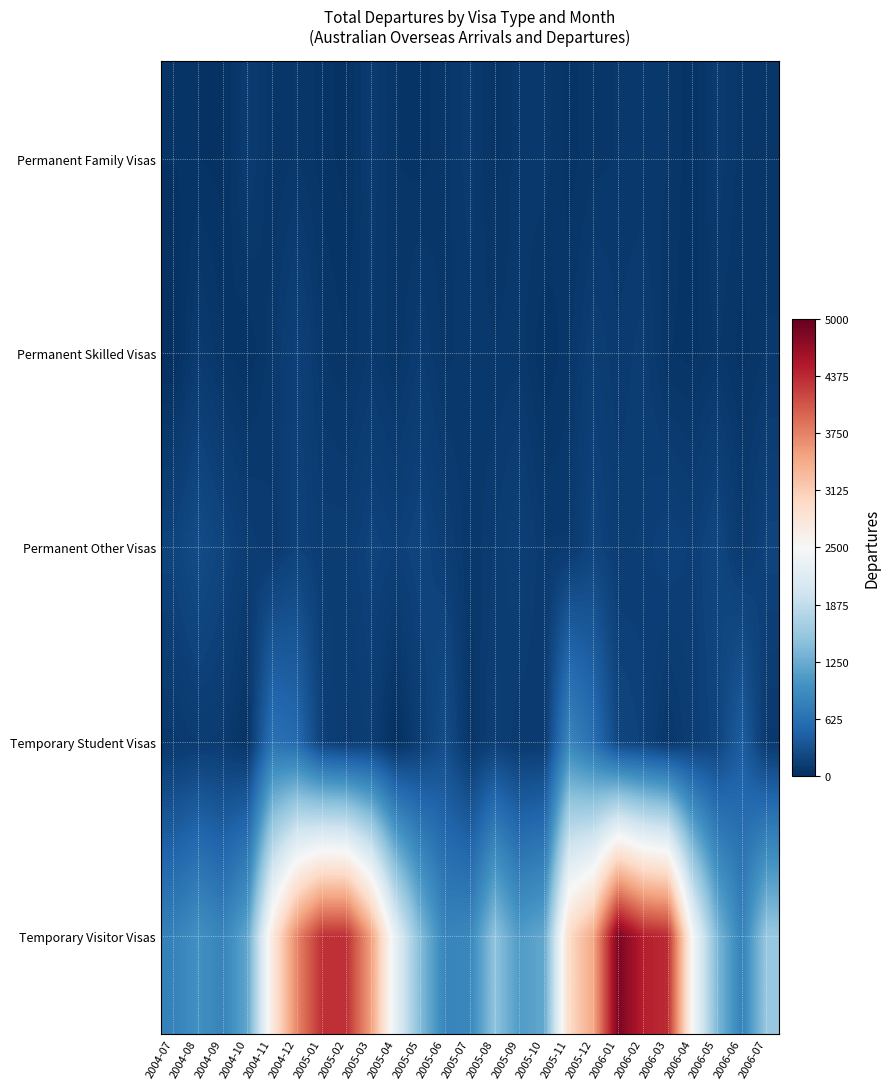

Which series changed the most between 2004-08 and 2005-10?

Temporary Visitor Visas